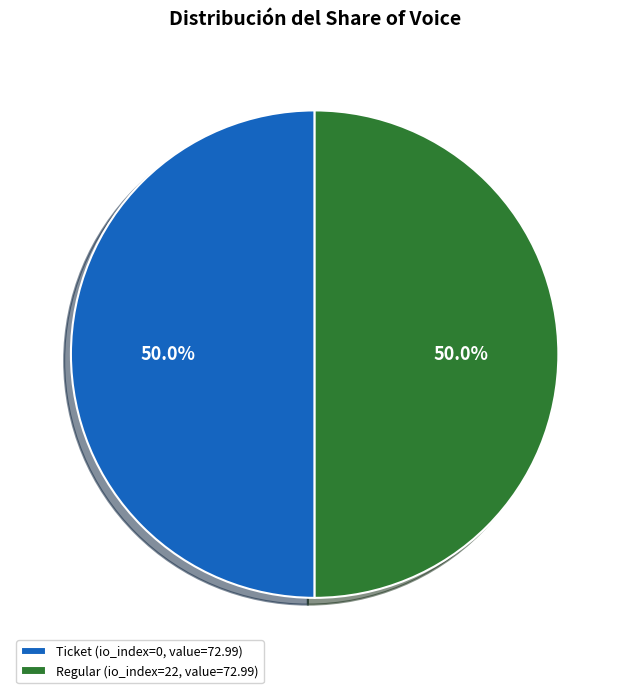

What is the total percentage of Ticket (io_index=0, value=72.99) and Regular (io_index=22, value=72.99)?

100.0%